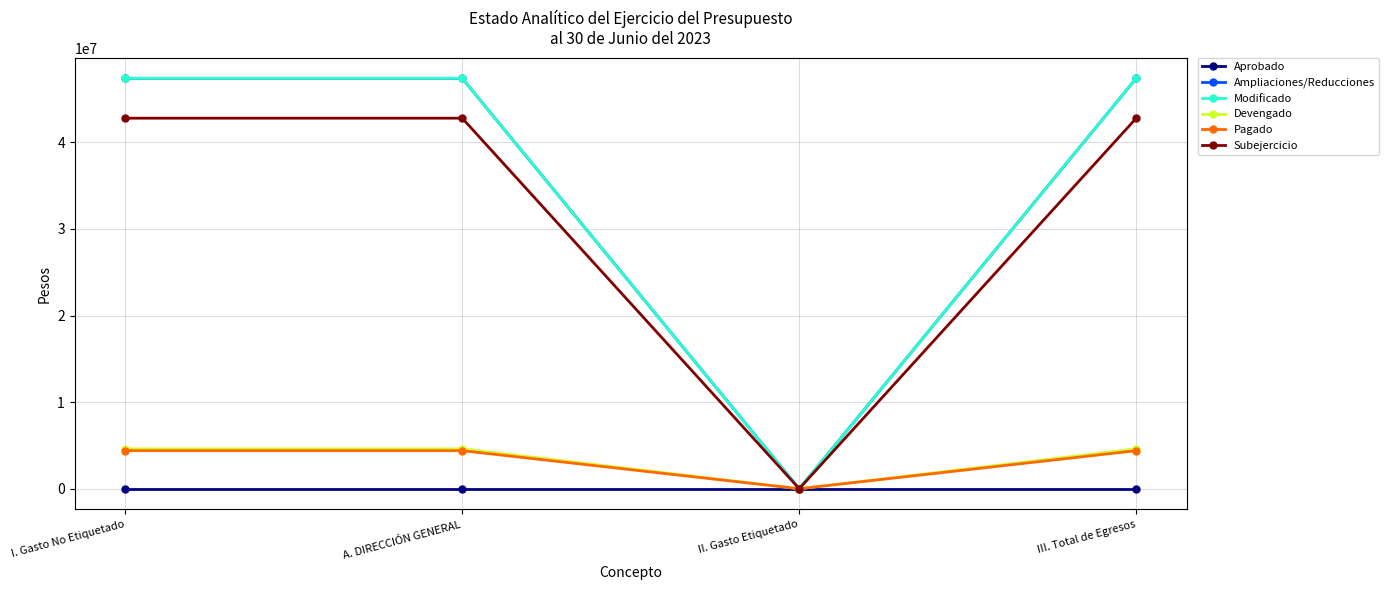

Is this an area chart (filled region under the line)?

No